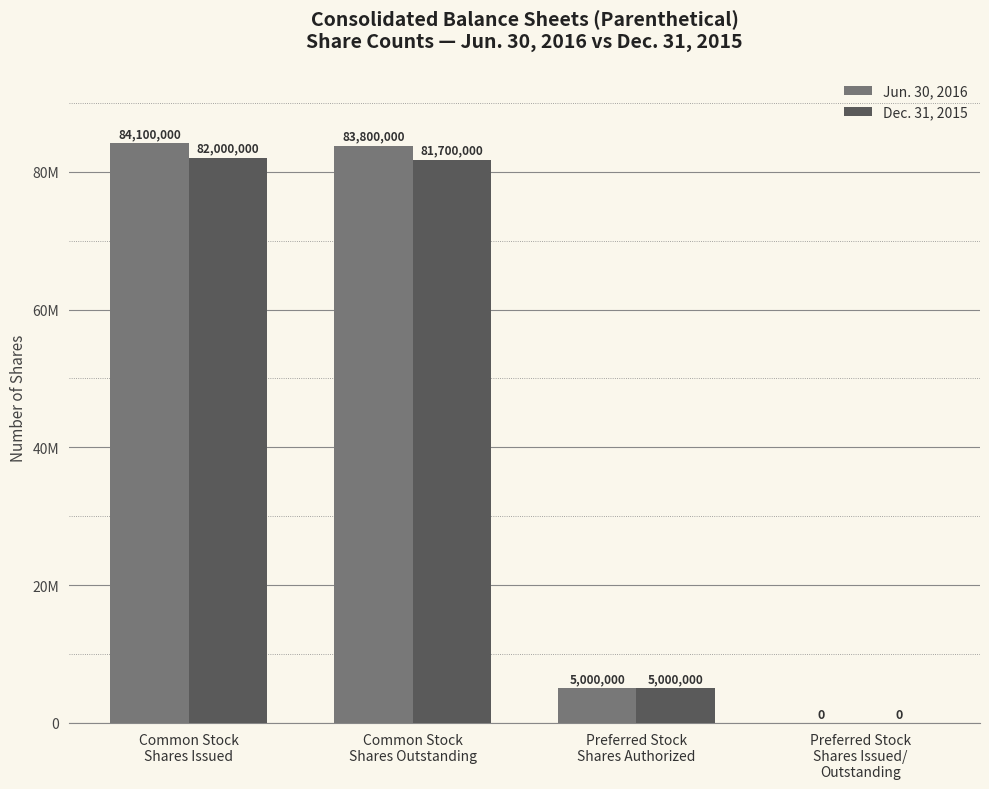

What value does the Dec. 31, 2015 series have at Common Stock
Shares Issued?

82000000